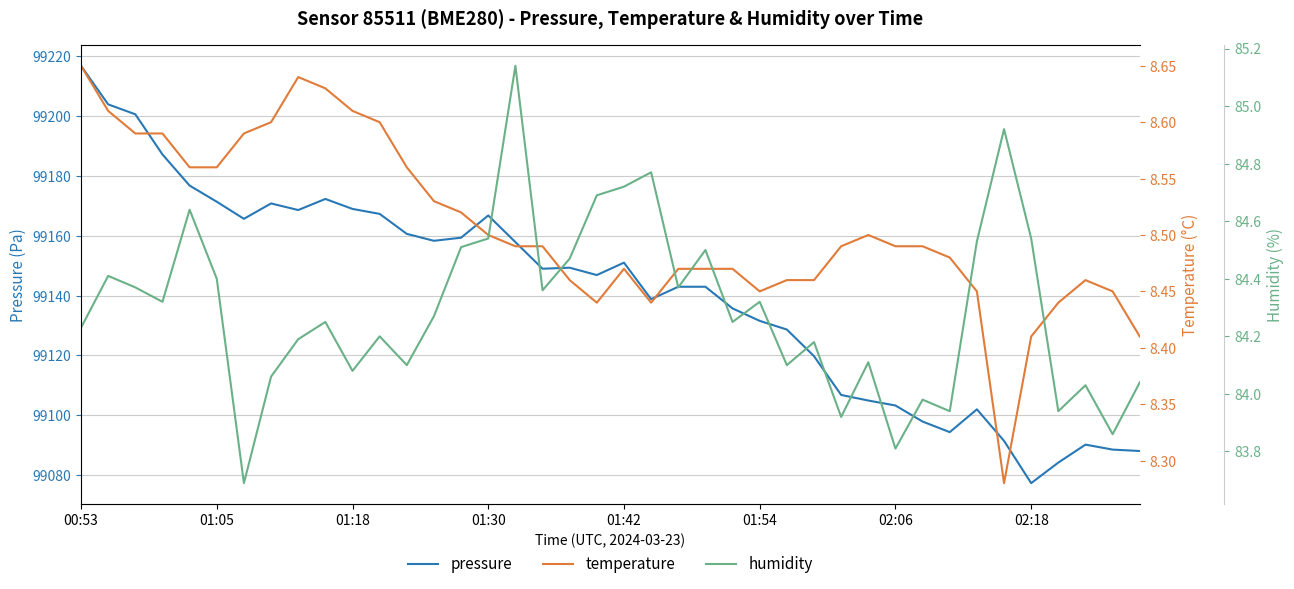

How many temperature values are between 8 and 9?

40